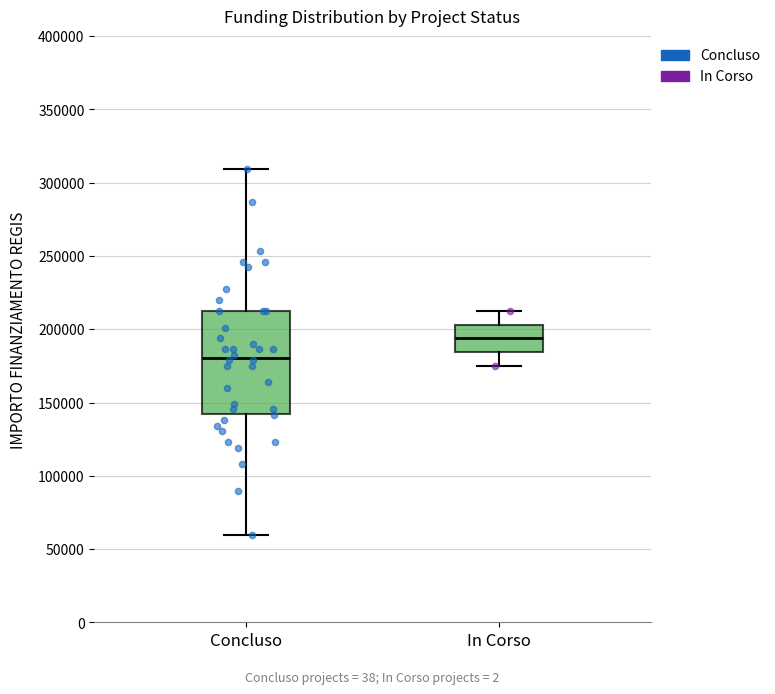

Which box is the tallest, from its lower edge to its upper edge?

Concluso